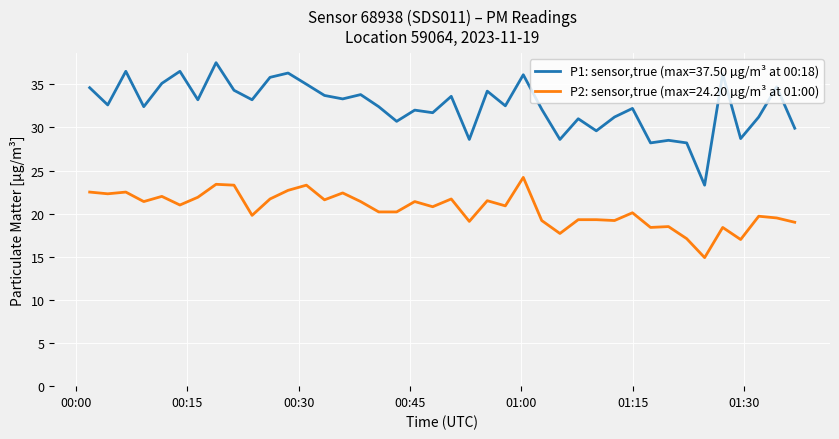

True or false: P2: sensor,true (max=24.20 µg/m³ at 01:00) and P1: sensor,true (max=37.50 µg/m³ at 00:18) cross at least once.

False